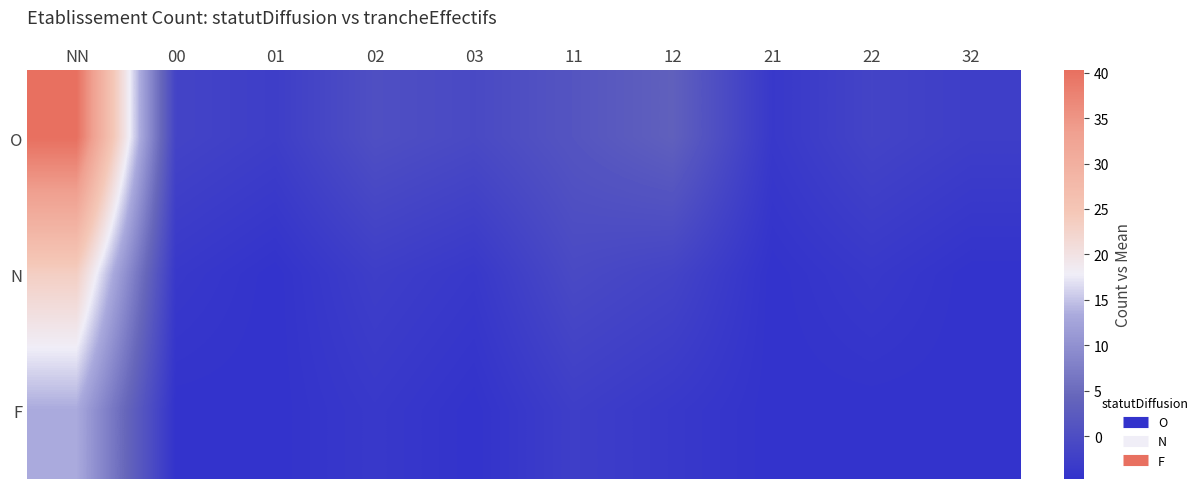

Reading left to right, what are all the values shown in this chart?

O: NN=40.3	00=-1.7	01=-2.7	02=0.3	03=-0.7	11=1.3	12=3.3	21=-3.7	22=-1.7	32=-2.7
N: NN=23.3	00=-3.7	01=-4.7	02=-2.7	03=-3.7	11=-0.7	12=-1.7	21=-4.7	22=-3.7	32=-4.7
F: NN=13.3	00=-4.7	01=-4.7	02=-3.7	03=-4.7	11=-2.7	12=-3.7	21=-4.7	22=-4.7	32=-4.7